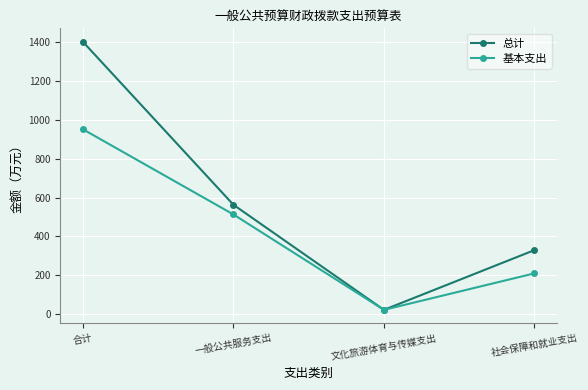

Reading left to right, extract all data points from this chart.

总计: 1401.9	563.0	22.0	329.5
基本支出: 951.5	513.1	22.0	209.8